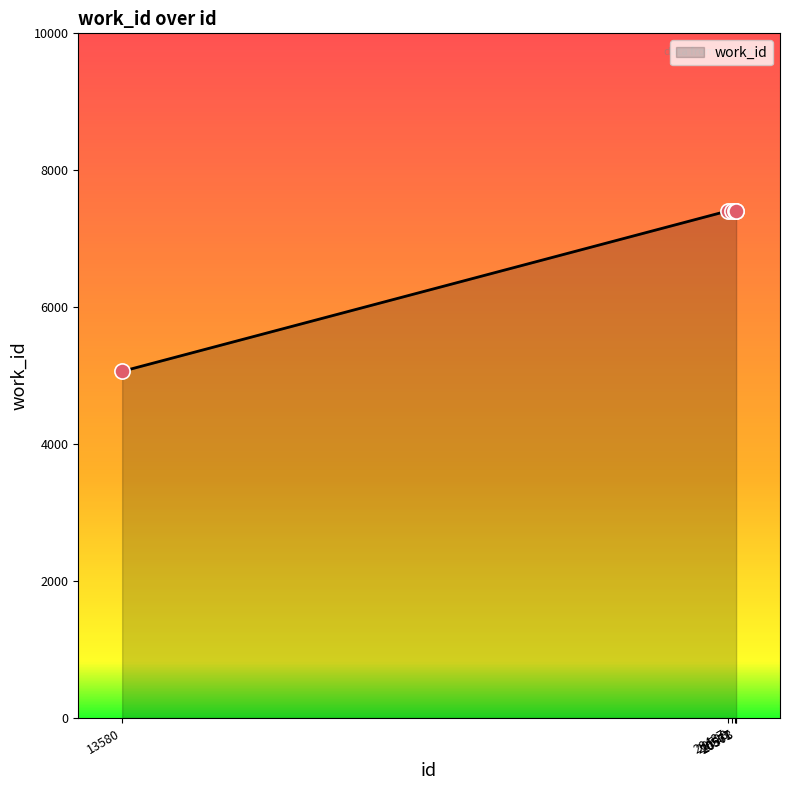

Between 13580 and 20528, which is larger?

20528